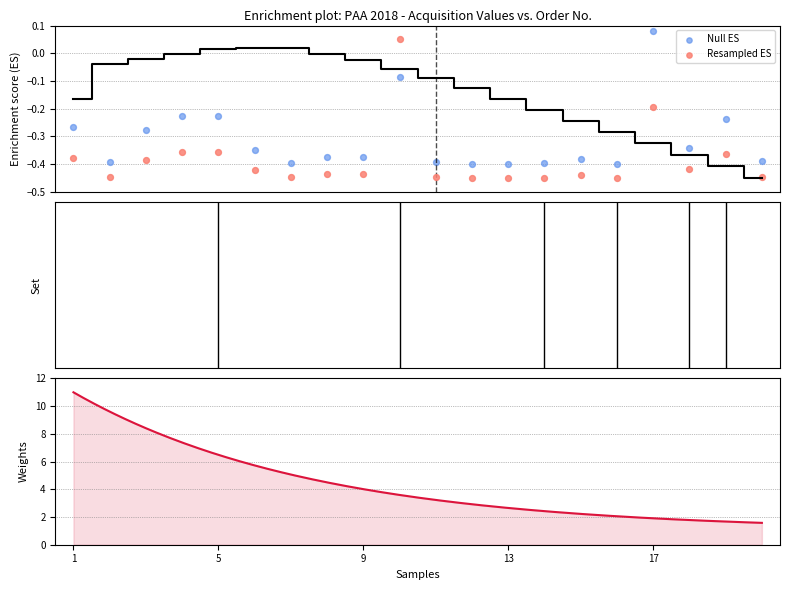

What is the total value across all series at 19?

-0.6